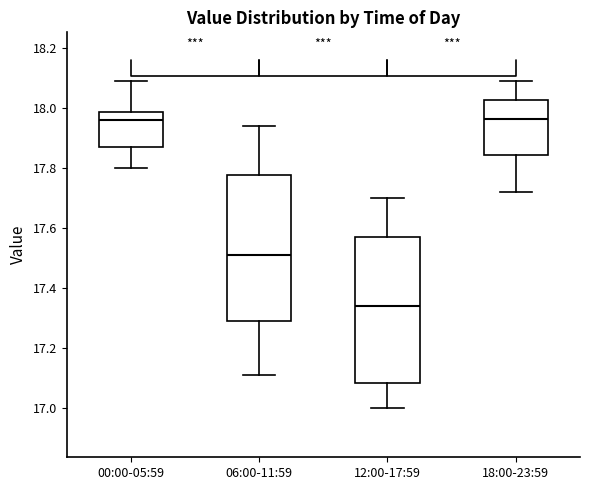

Where does the upper whisker of the box for 00:00-05:59 end on the y-axis? The values are not printed on the chart, so give them approximately, as read against the axis.

18.10